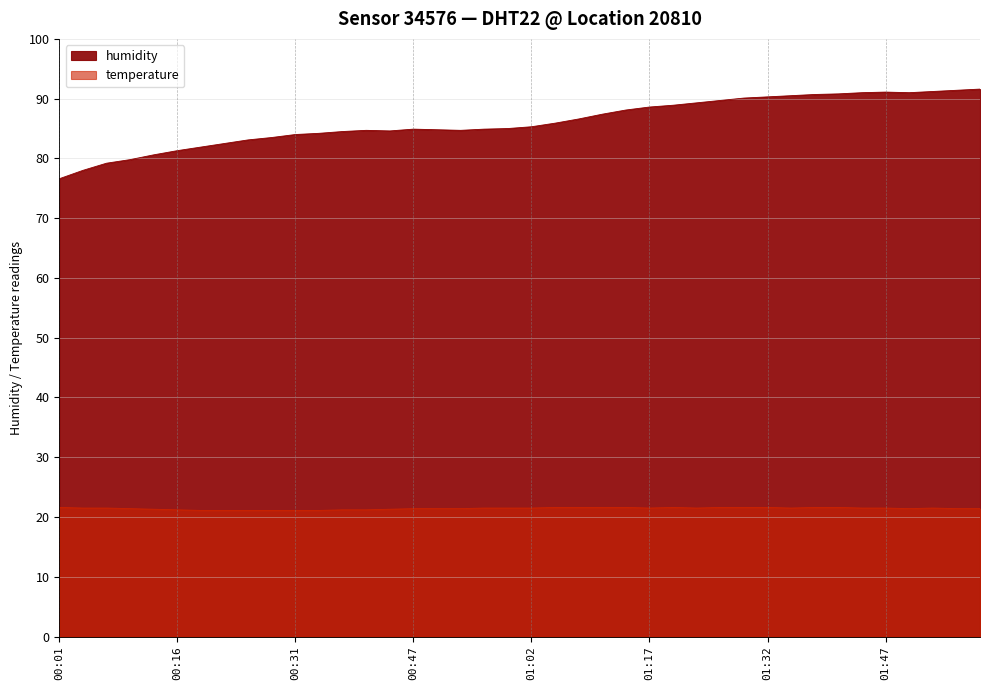

Where does the humidity series first go above 85?

01:02